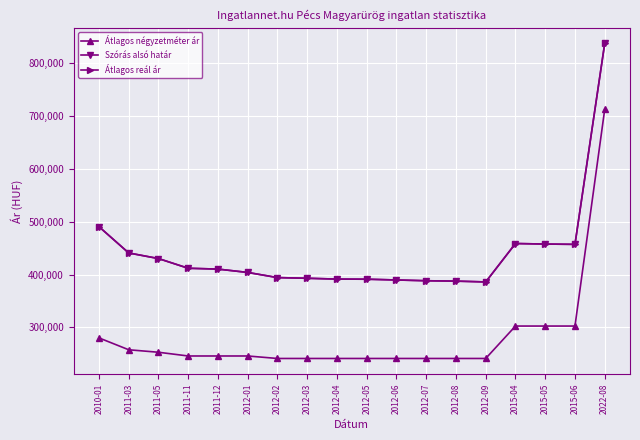

True or false: Szórás alsó határ and Átlagos reál ár cross at least once.

False